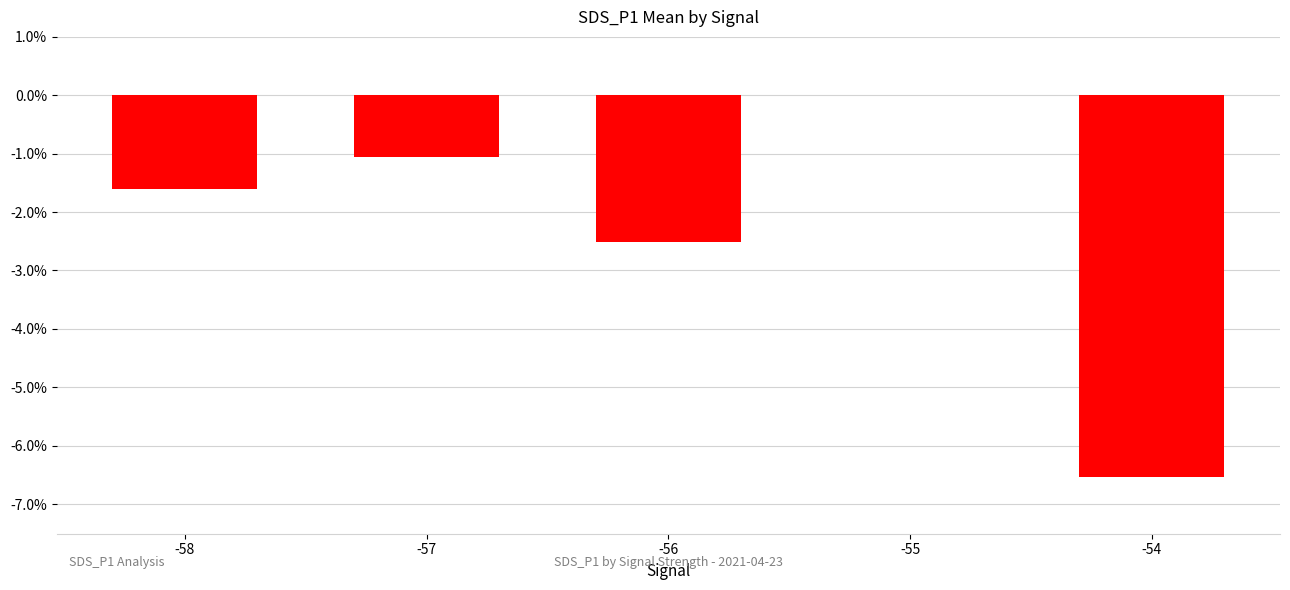

The chart shows a value of 2.3 at -55. True or false?

False